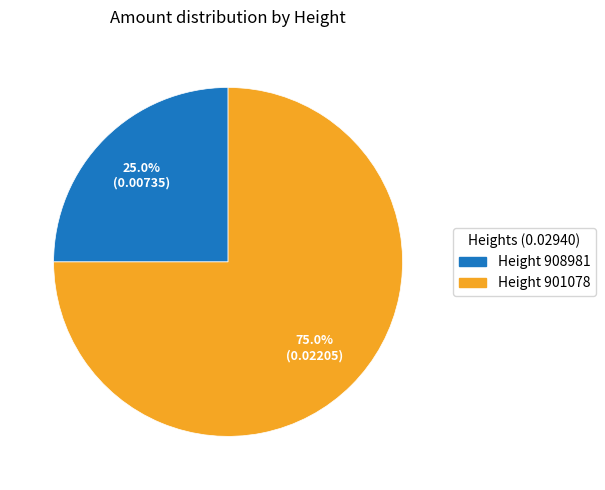

Is there any slice that represents more than half of the pie?

Yes